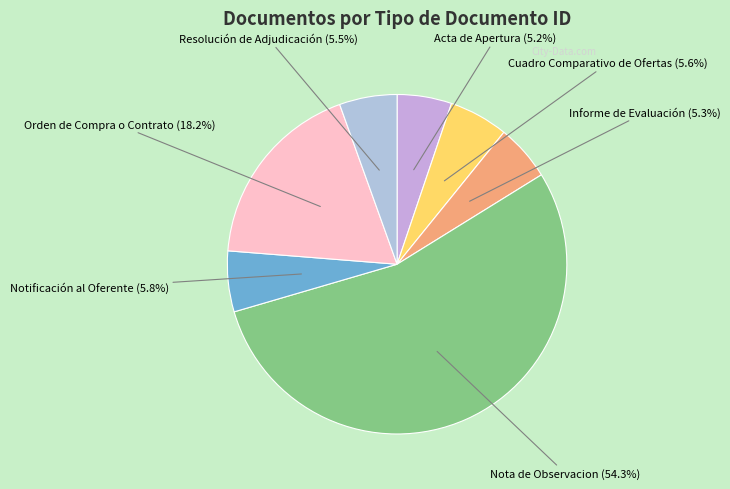

To the nearest percent, what is the difference between the Acta de Apertura and Nota de Observacion slice percentages?

49%